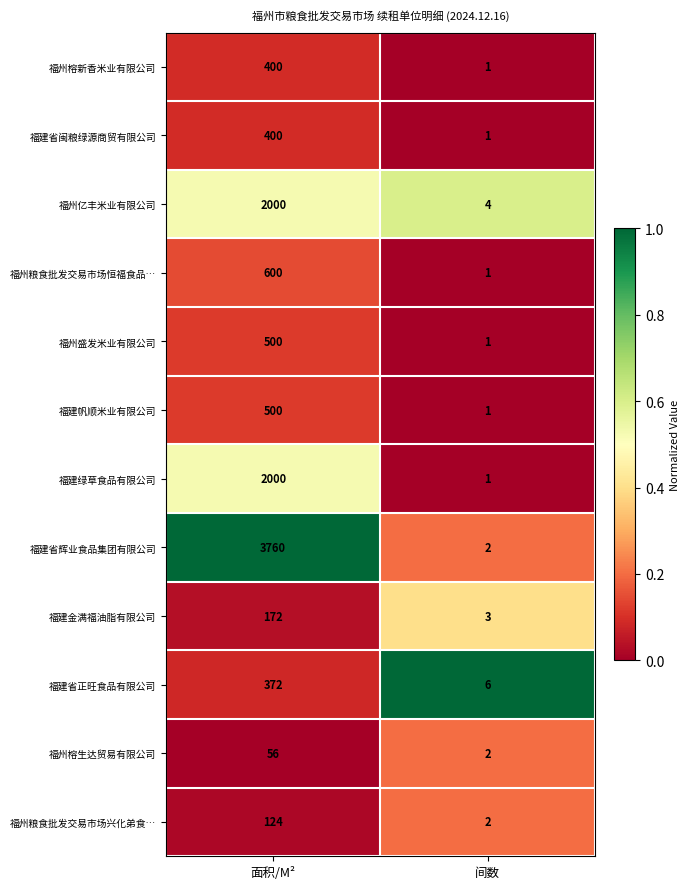

Between 面积/M² and 间数, which series saw the biggest shift?

福建省辉业食品集团有限公司